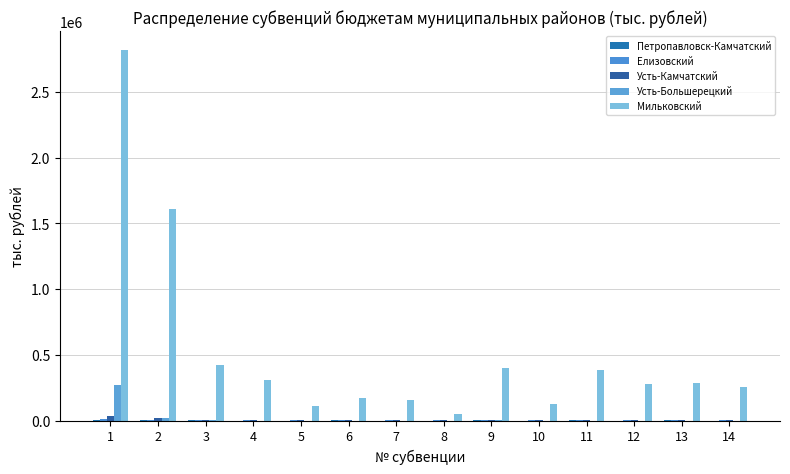

Count the number of categories in the chart.

14